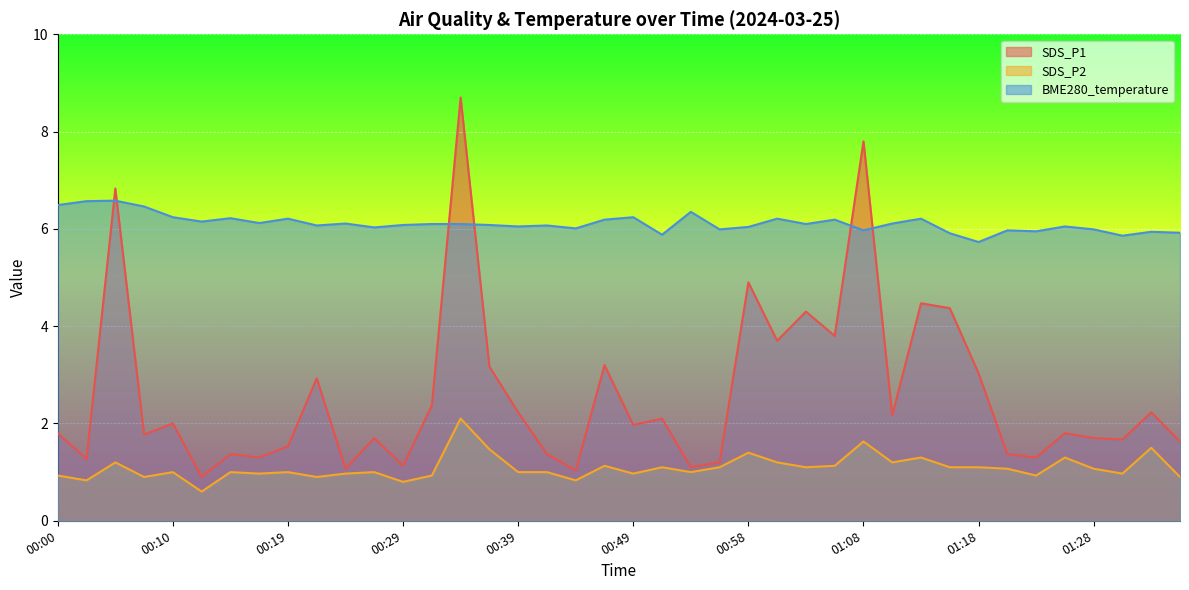

What is the difference between the maximum and minimum values in the SDS_P2 series?

1.5